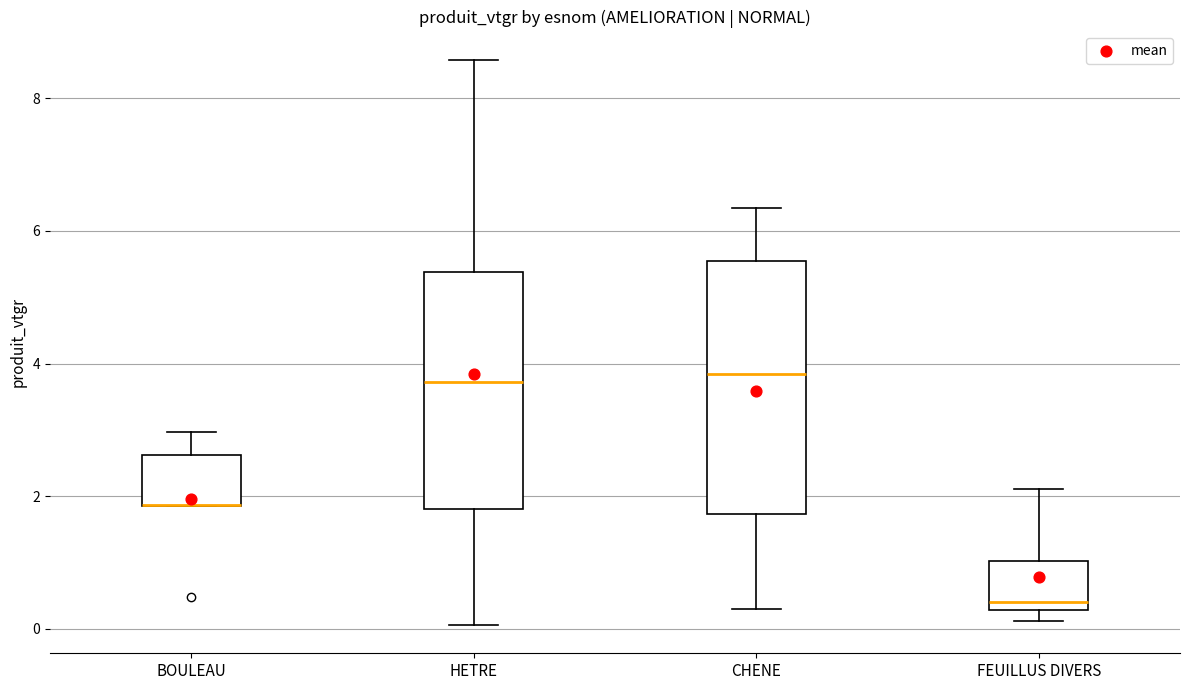

Reading left to right, transcribe this box plot: for each box, give where its median line is, the range the box spans, and where its two whiskers end, as read against the y-axis. The values are not printed on the chart, so give them approximately, as read against the axis.

BOULEAU: median 1.8 (drawn on the box's lower edge), box 1.8 to 2.6, whiskers 1.8 to 3.0
HETRE: median 3.8, box 1.8 to 5.4, whiskers 0.0 to 8.6
CHENE: median 3.8, box 1.8 to 5.6, whiskers 0.4 to 6.4
FEUILLUS DIVERS: median 0.4, box 0.2 to 1.0, whiskers 0.2 (just below the box's lower edge) to 2.2